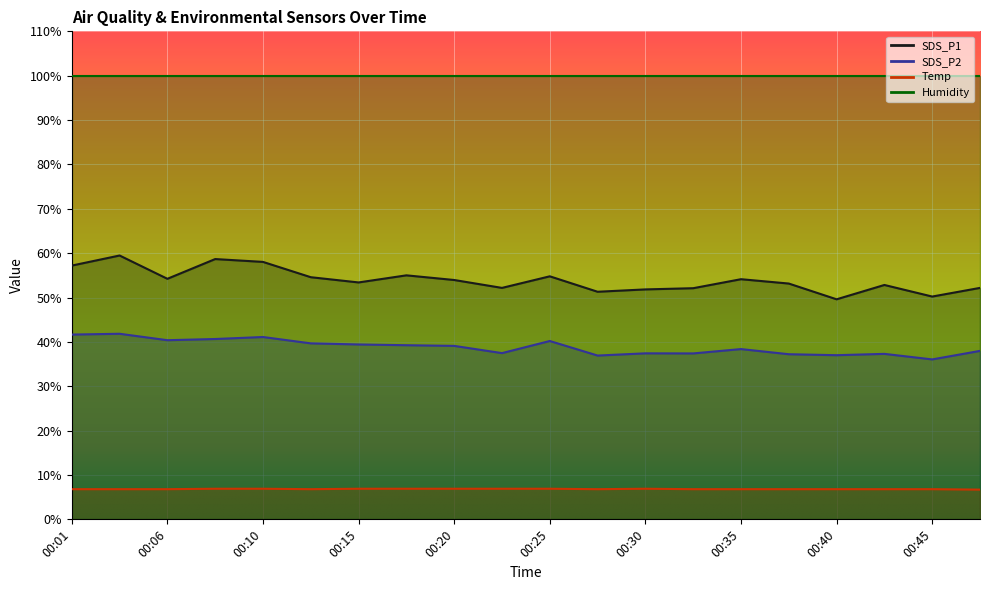

The Temp series shows 9.4 at 00:32. True or false?

False